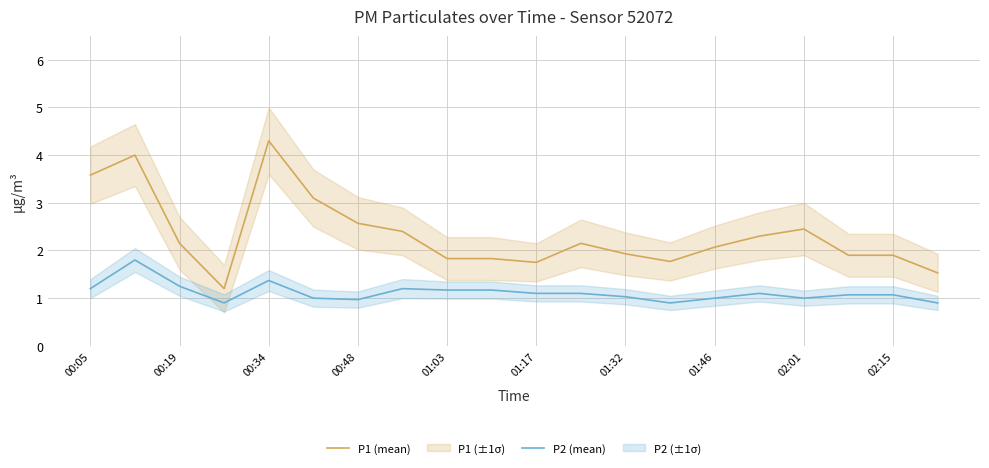

What is the difference between the second highest and second lowest values in the P2 (mean) series?

0.5